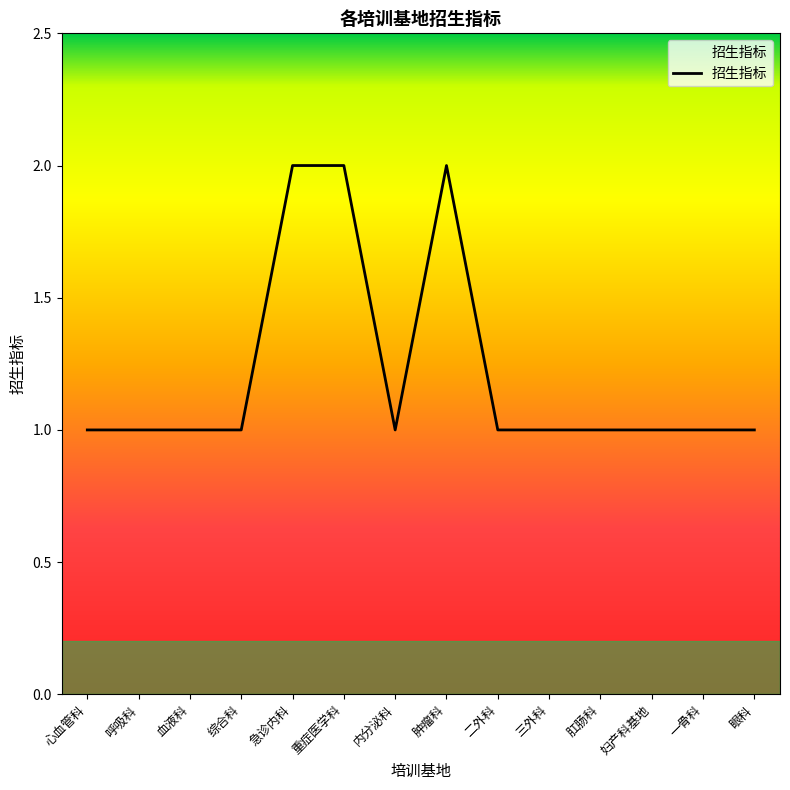

The value at 妇产科基地 is 1. True or false?

True